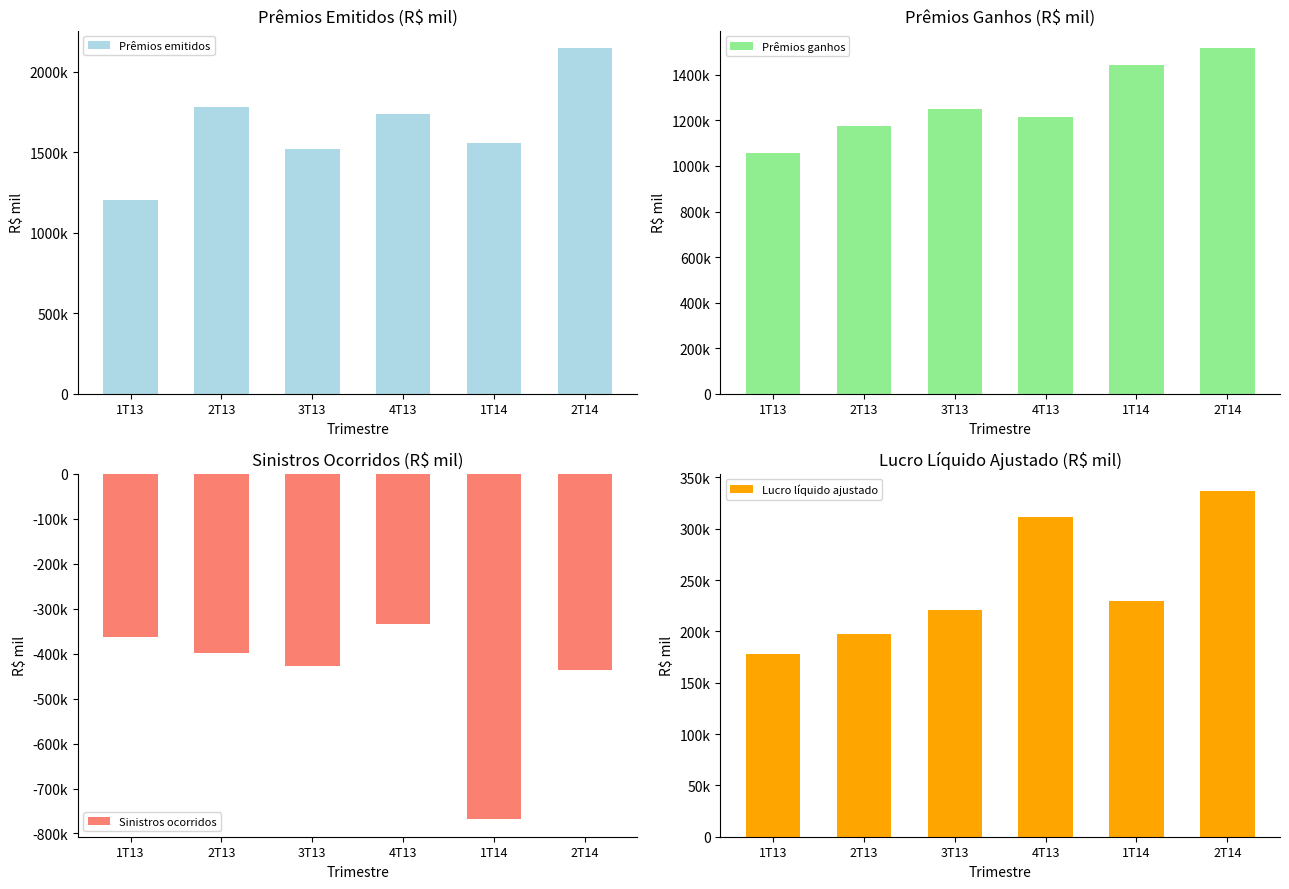

What is the label of the 2nd bar from the right?

1T14